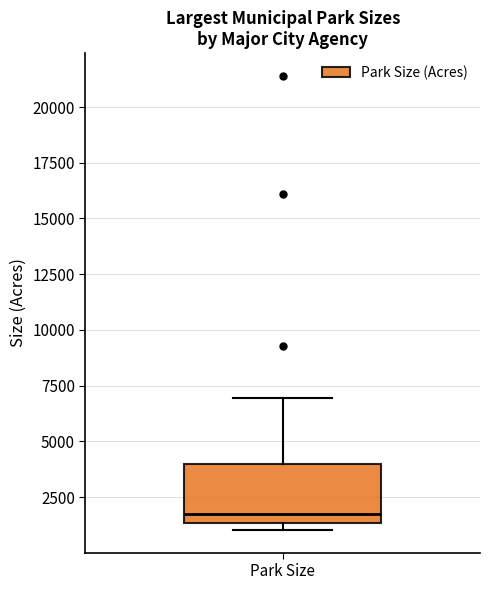

Where does the upper whisker of the box for Park Size end on the y-axis? The values are not printed on the chart, so give them approximately, as read against the axis.

7000